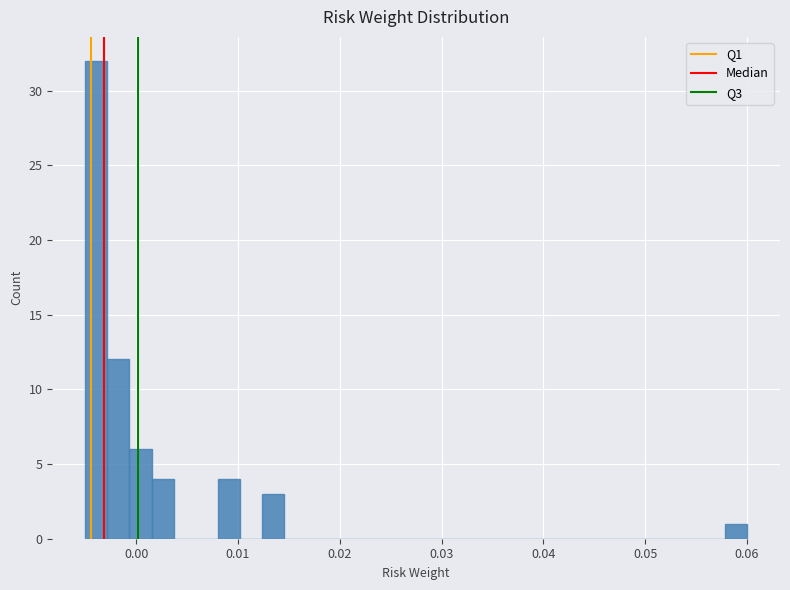

Around what value on the x-axis is the tallest bar? Give the approximate position of its centre, as read against the axis.

-0.004